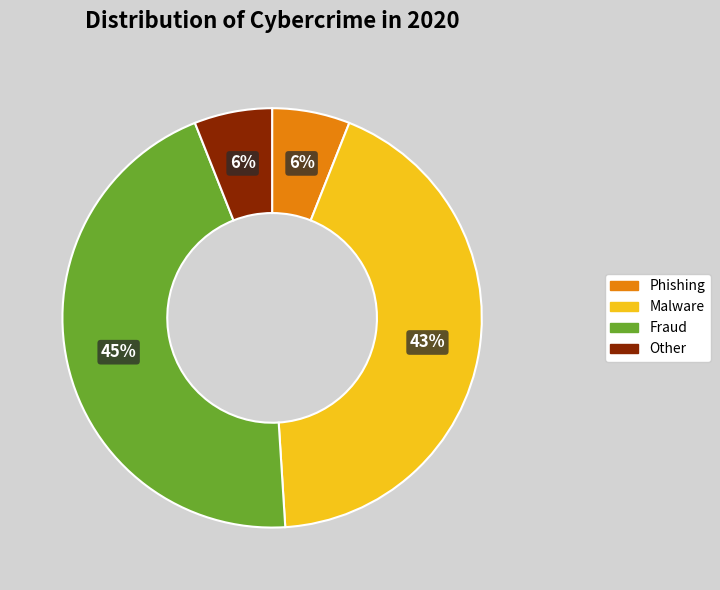

Is there any slice that represents more than half of the pie?

No